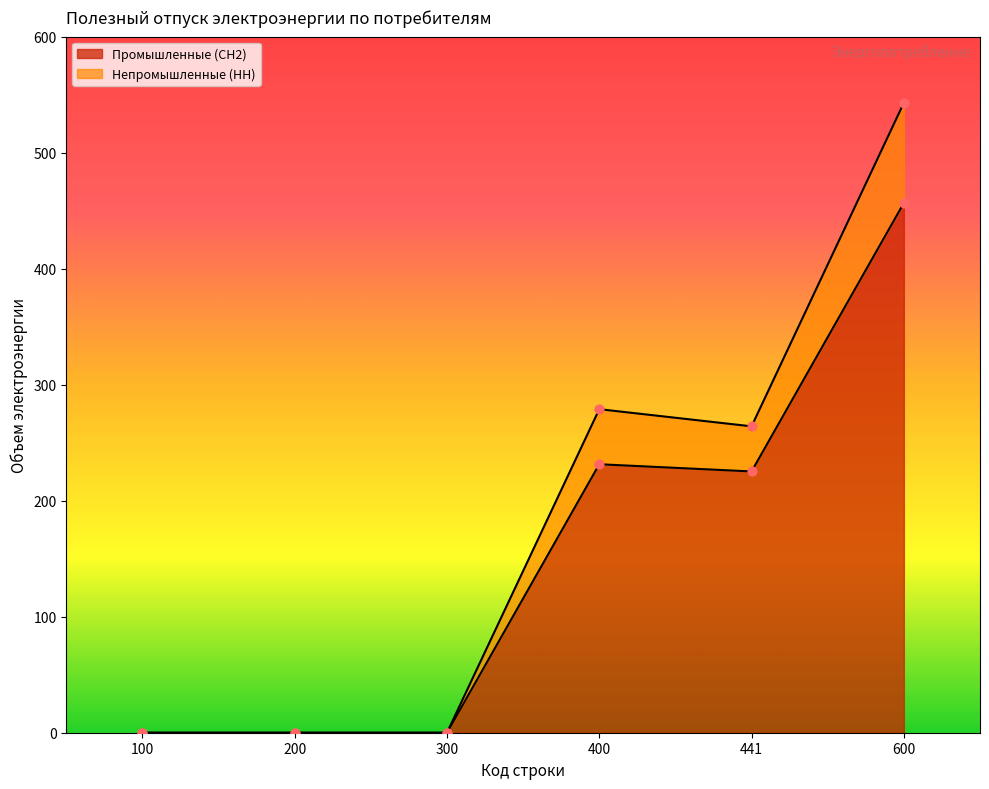

At which category is the sum across all series the highest?

600